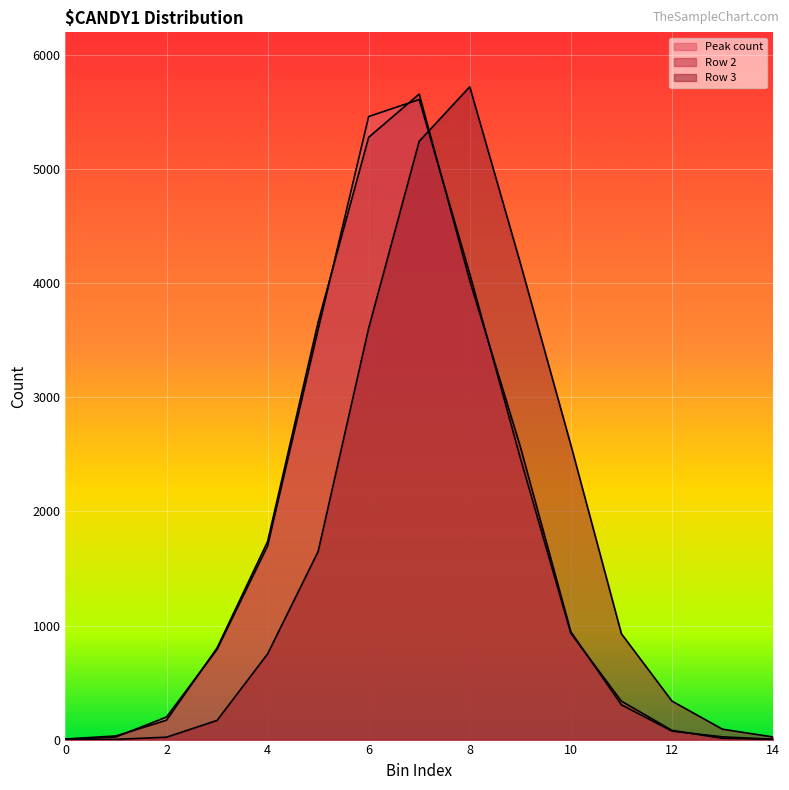

List the labels in order of Row 3 value, smallest first.

0, 1, 2, 14, 13, 3, 12, 4, 11, 5, 10, 6, 9, 7, 8